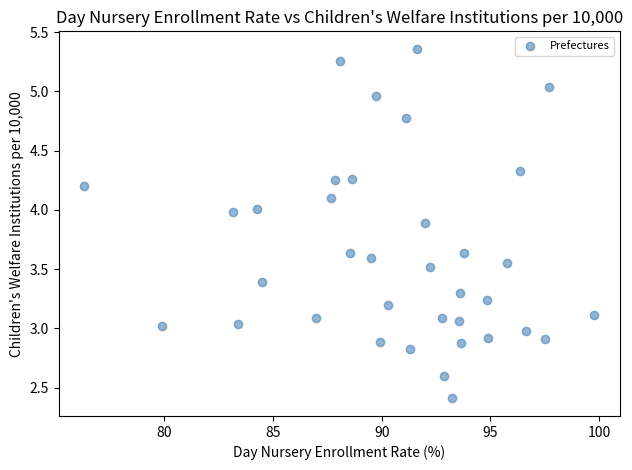

What is the range of X values (max minus min)?

23.5